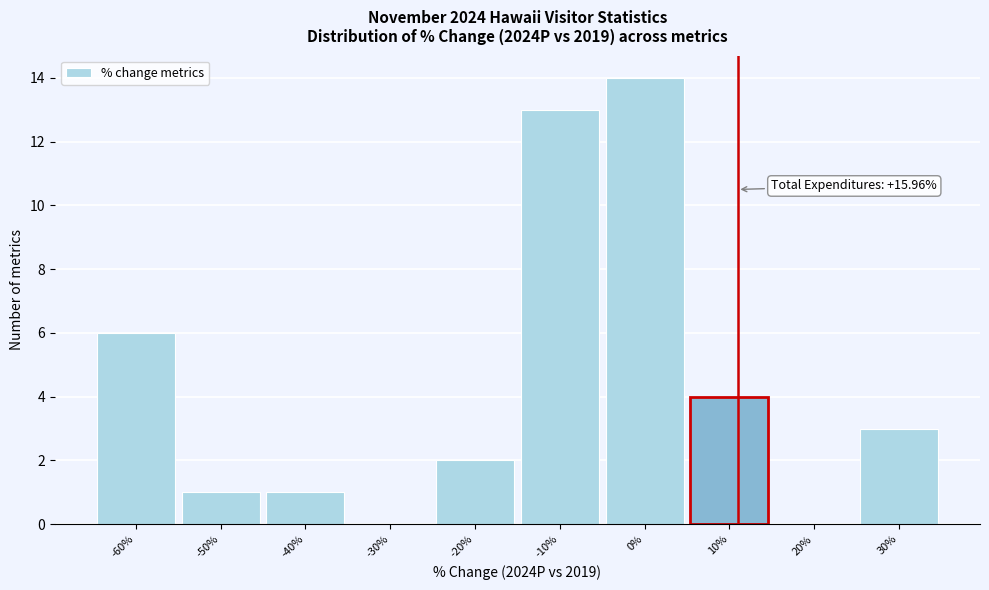

Reading right to left, list all the values displayed in this chart.

30%=3	20%=0	10%=4	0%=14	-10%=13	-20%=2	-30%=0	-40%=1	-50%=1	-60%=6